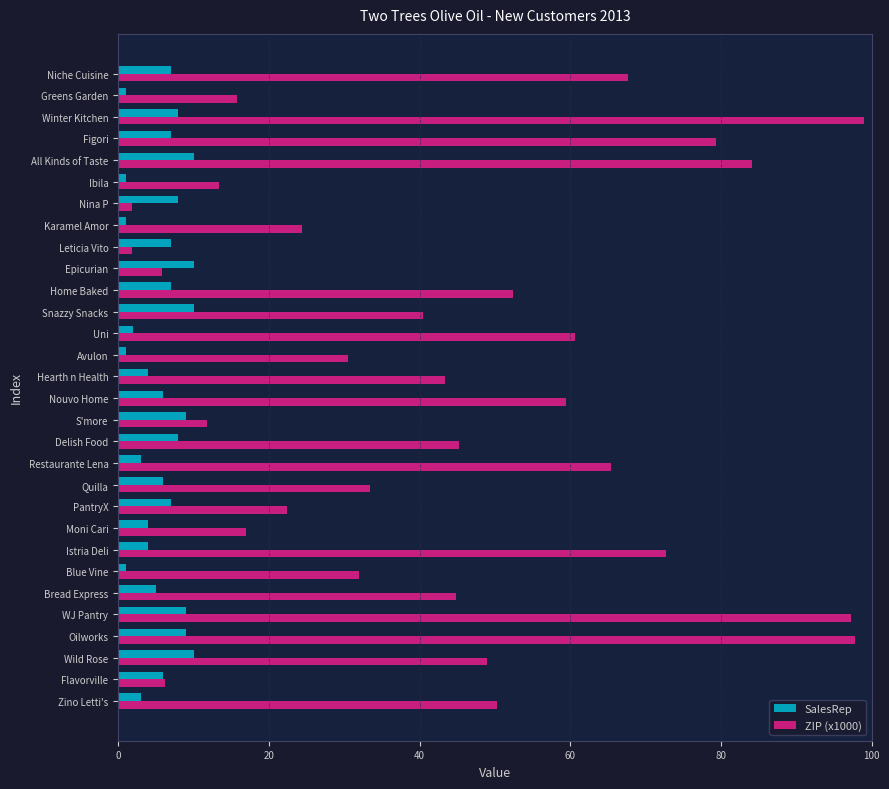

What is the minimum value shown in the chart?

1.0